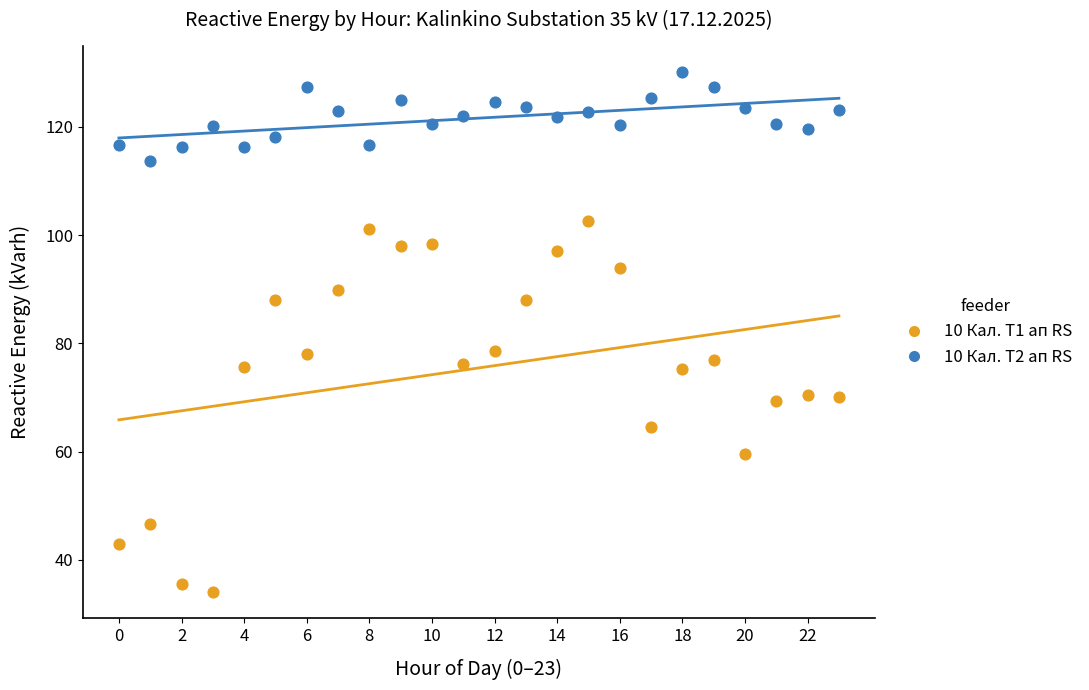

Which series contains the lowest Y value?

10 Кал. Т1 ап RS